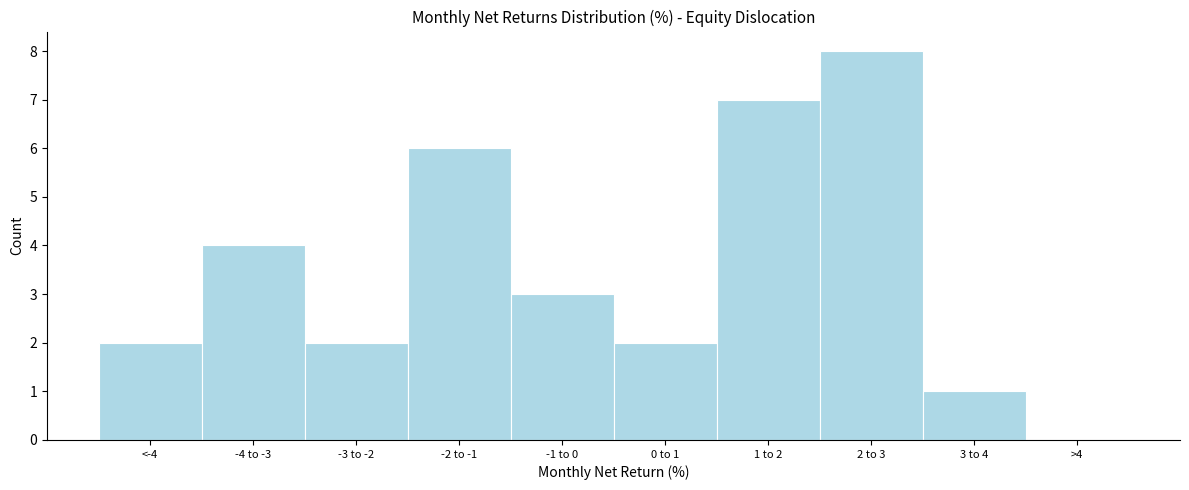

Reading left to right, extract all data points from this chart.

<-4=2	-4 to -3=4	-3 to -2=2	-2 to -1=6	-1 to 0=3	0 to 1=2	1 to 2=7	2 to 3=8	3 to 4=1	>4=0